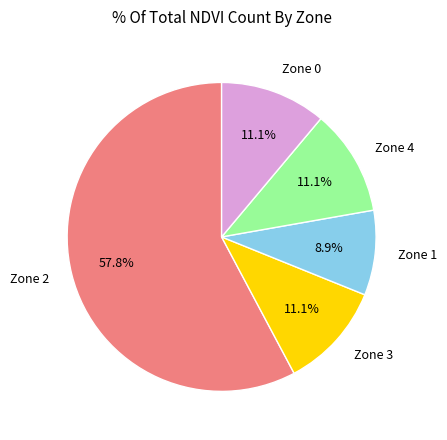

To the nearest percent, what percentage of the pie is Zone 3?

11%